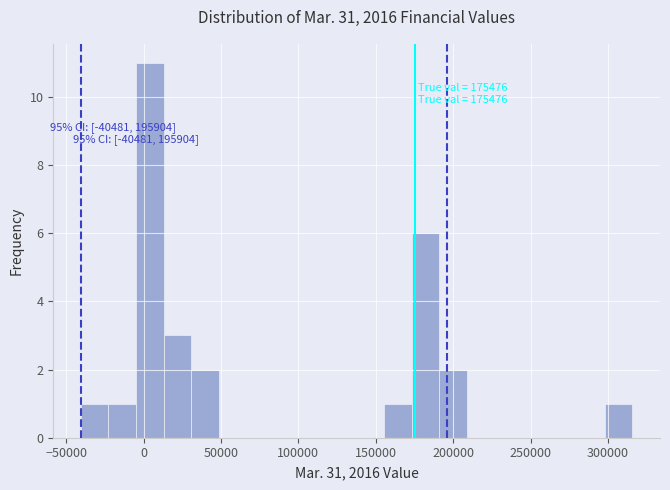

Read against the x-axis, roughly where is the centre of the tallest bar?

5000